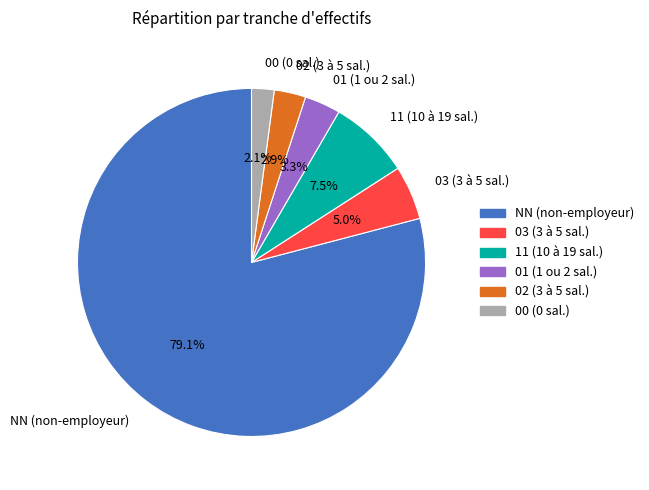

To the nearest percent, what portion does 02 represent?

3%